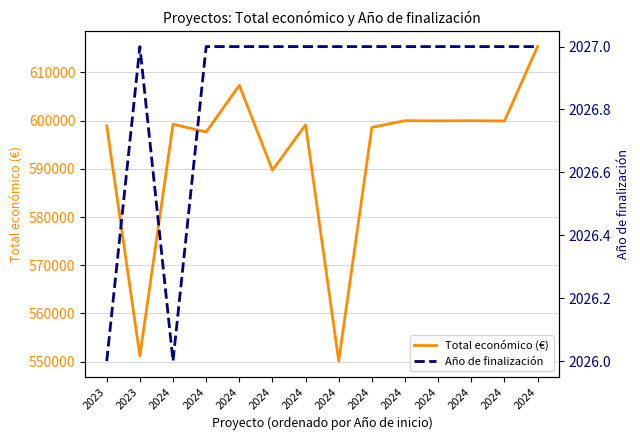

Where is the first local minimum for Año de finalización?

2024